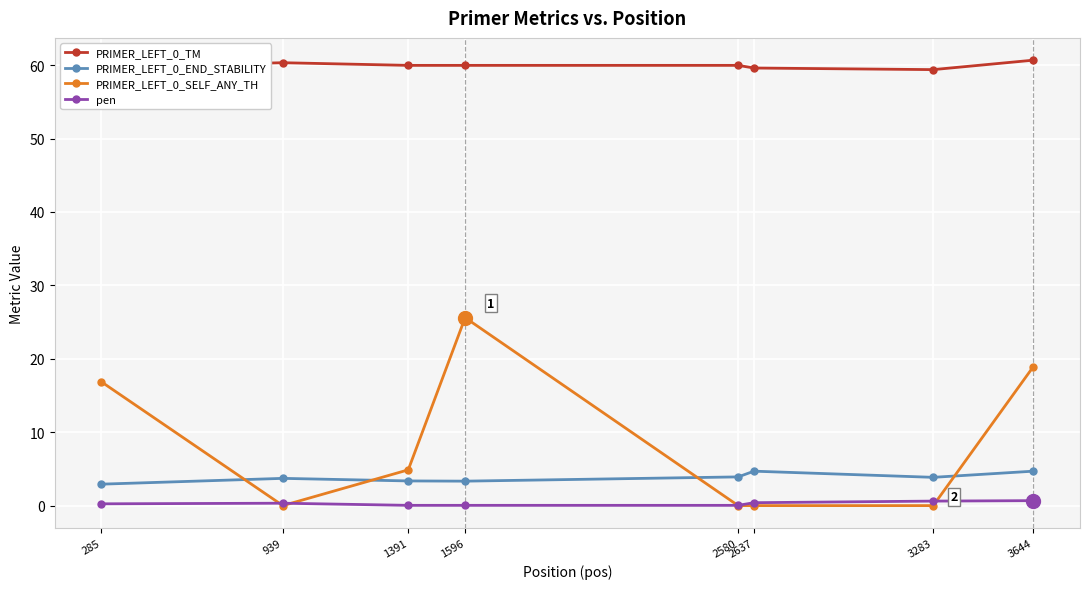

Is the value of PRIMER_LEFT_0_END_STABILITY at 3283 greater than the value of PRIMER_LEFT_0_TM at 3644?

No